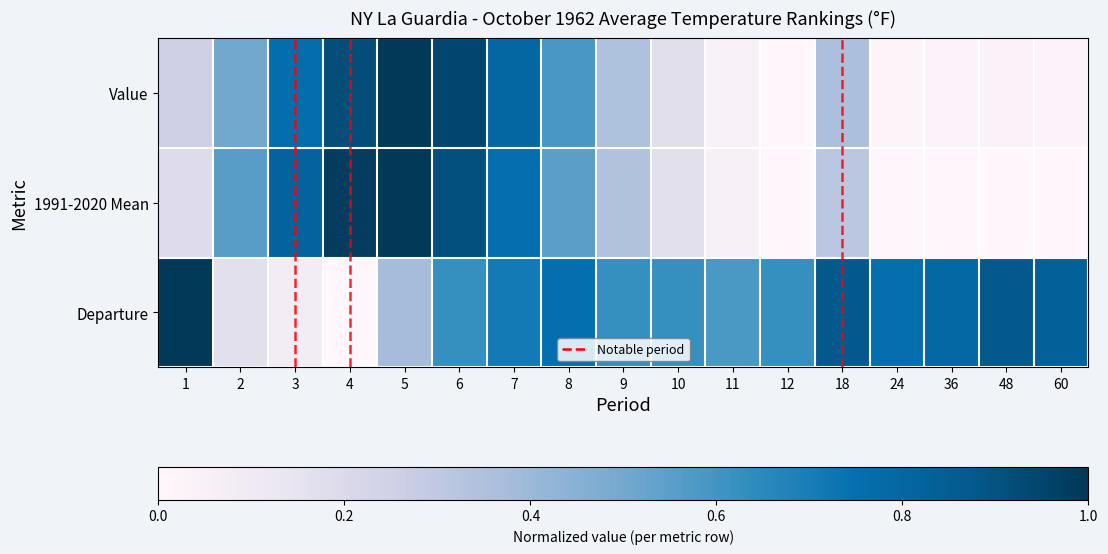

What is the difference between the second highest and second lowest values in the Departure series?

0.8